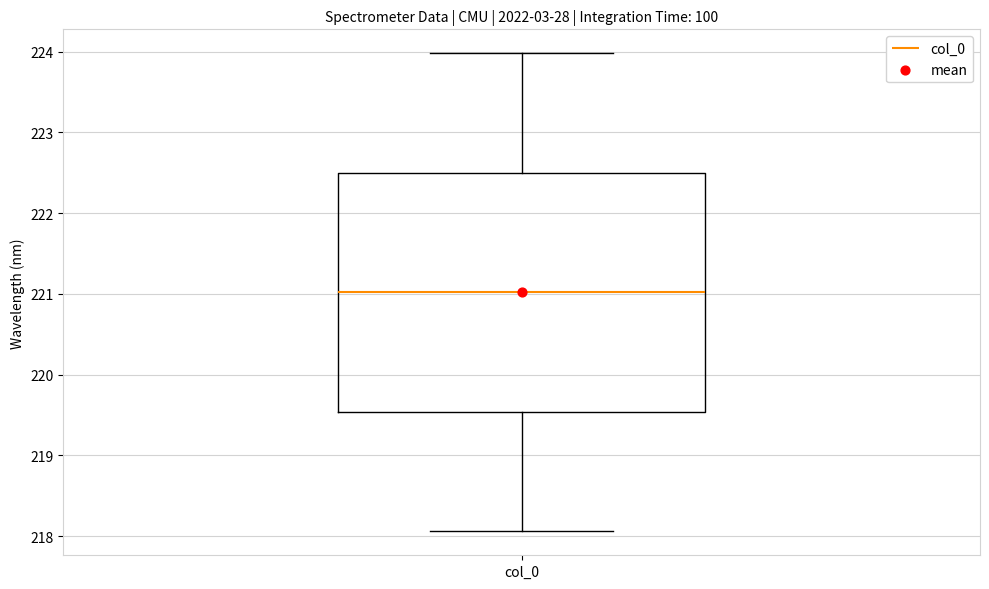

Where does the lower whisker of the box for col_0 end on the y-axis? The values are not printed on the chart, so give them approximately, as read against the axis.

218.1